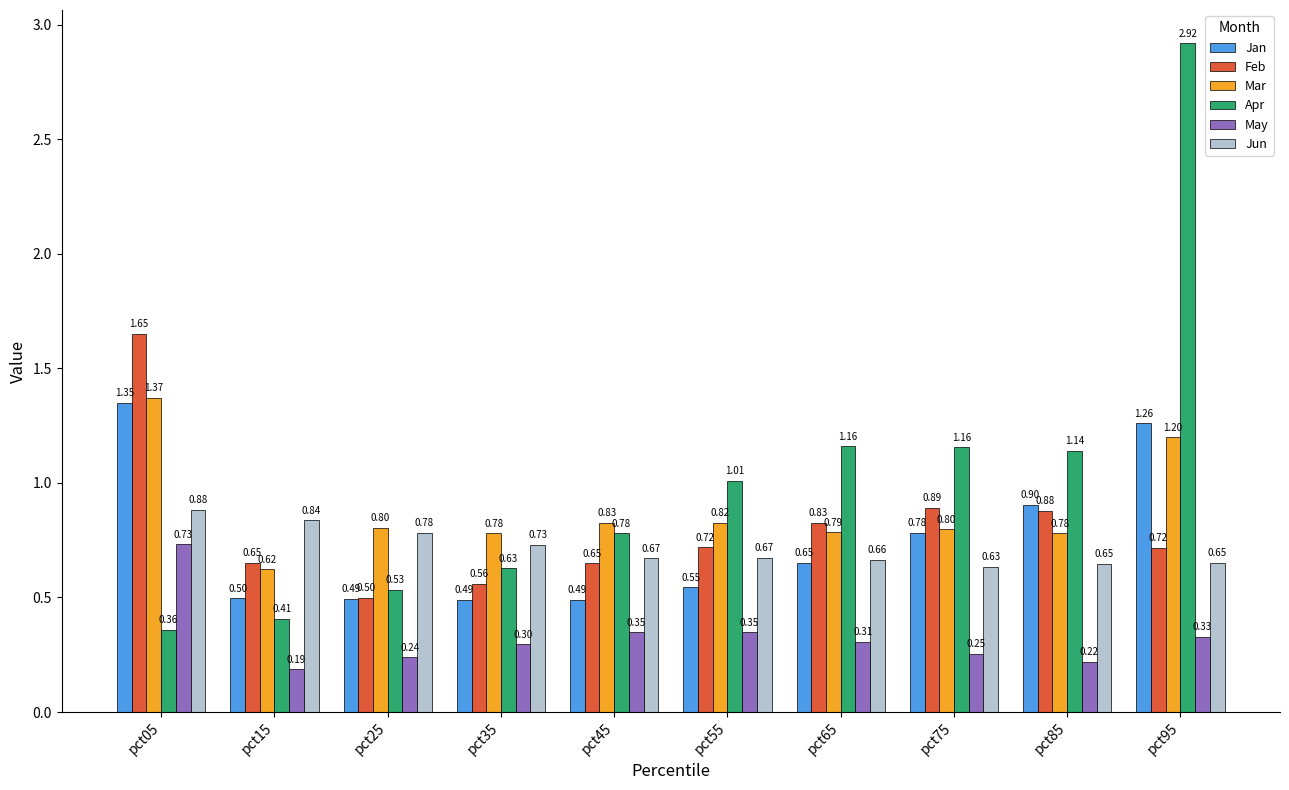

How many Jun values are between 0 and 1?

10